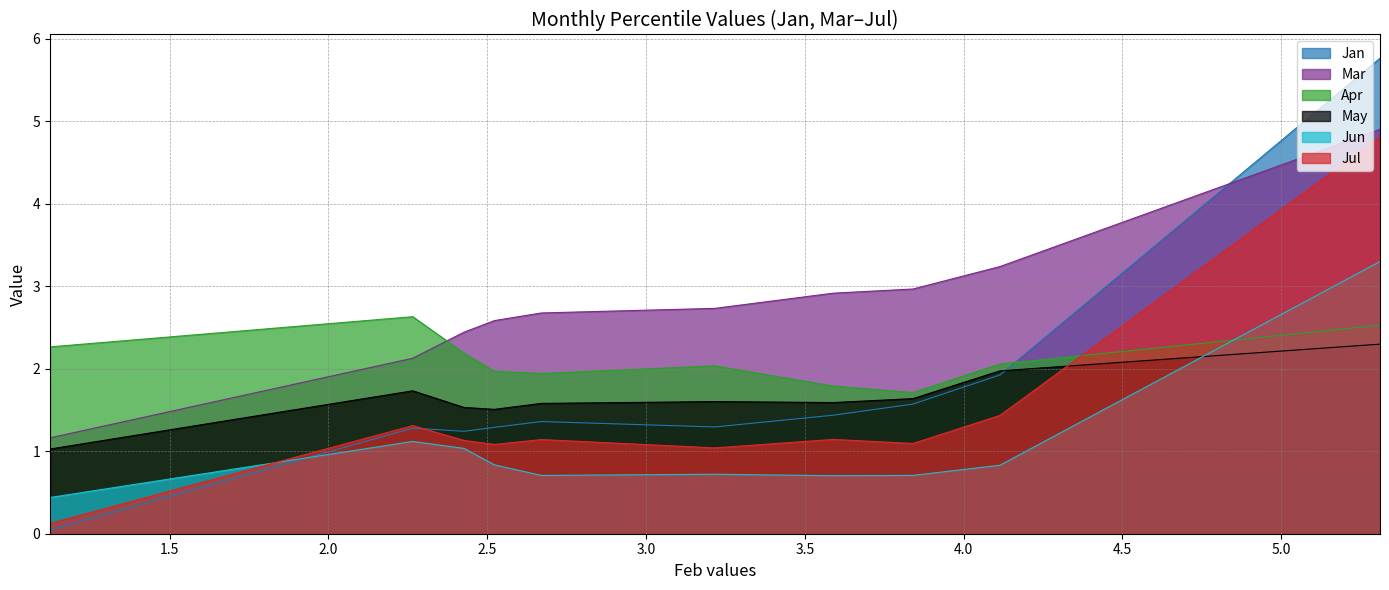

Does the chart display data point markers on the line(s)?

No